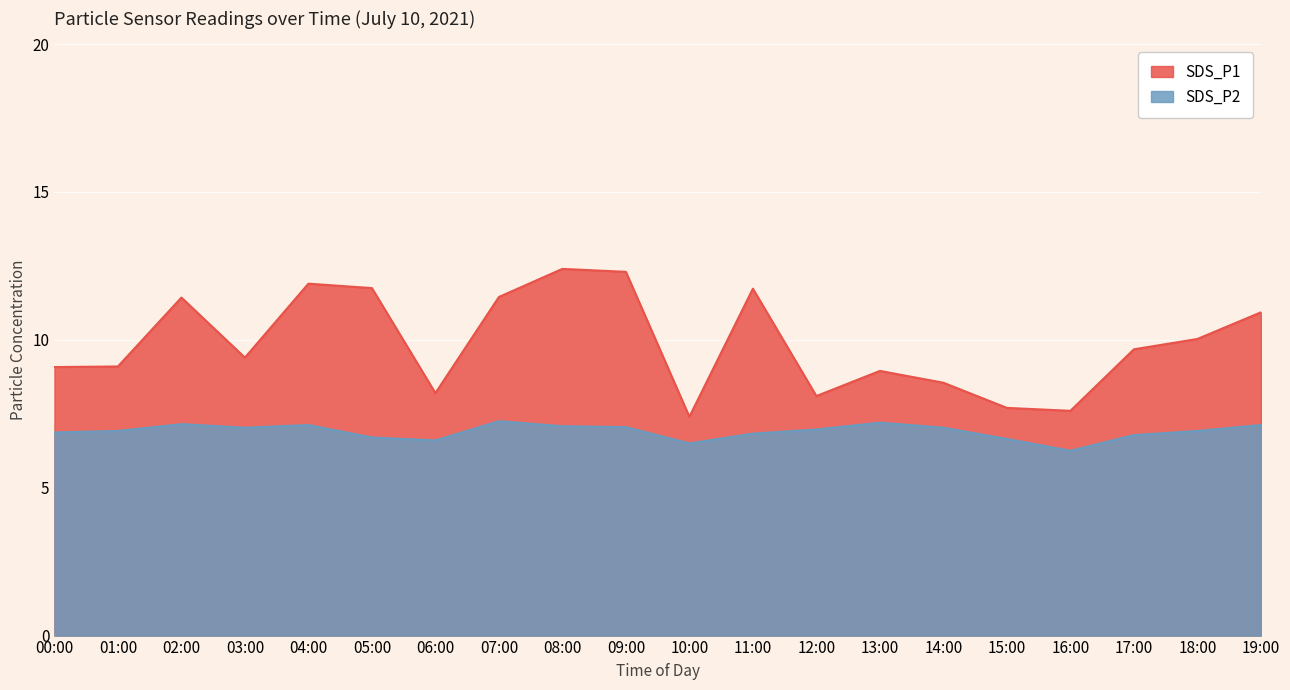

In SDS_P1, how many points are higher than both neighbors (excluding endpoints)?

5